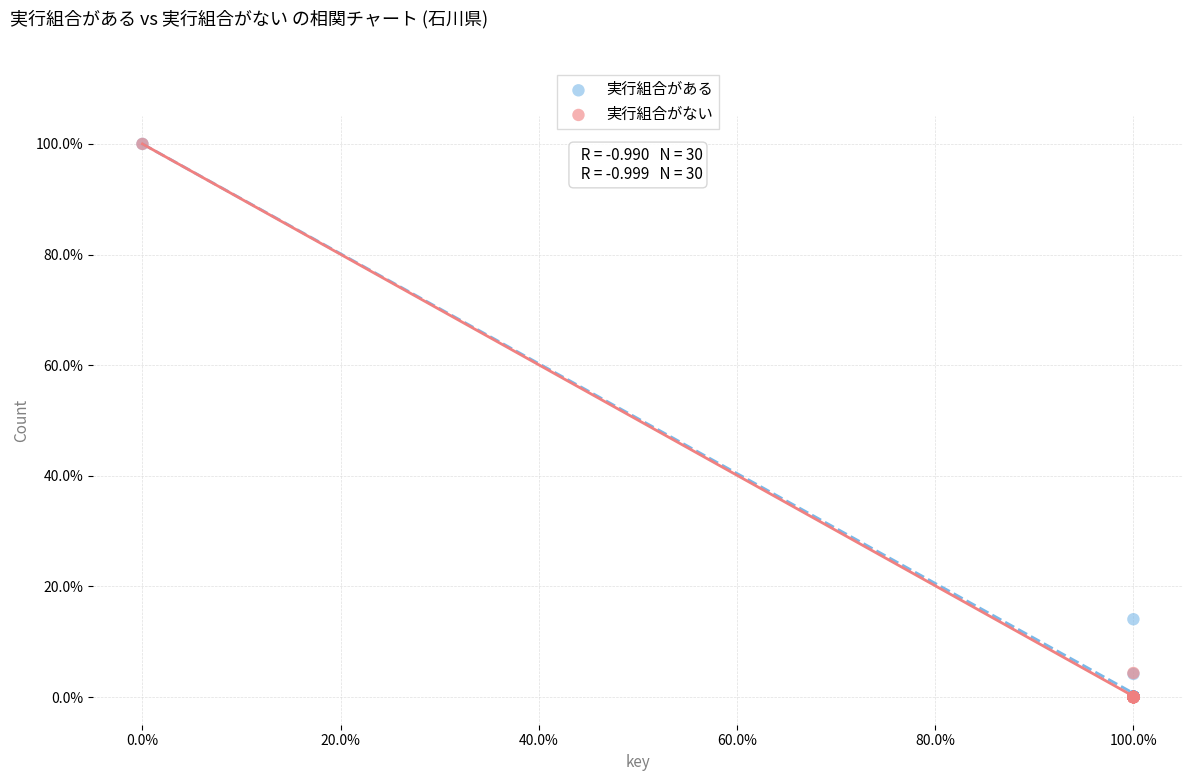

What are all the series names shown in the legend?

実行組合がある, 実行組合がない